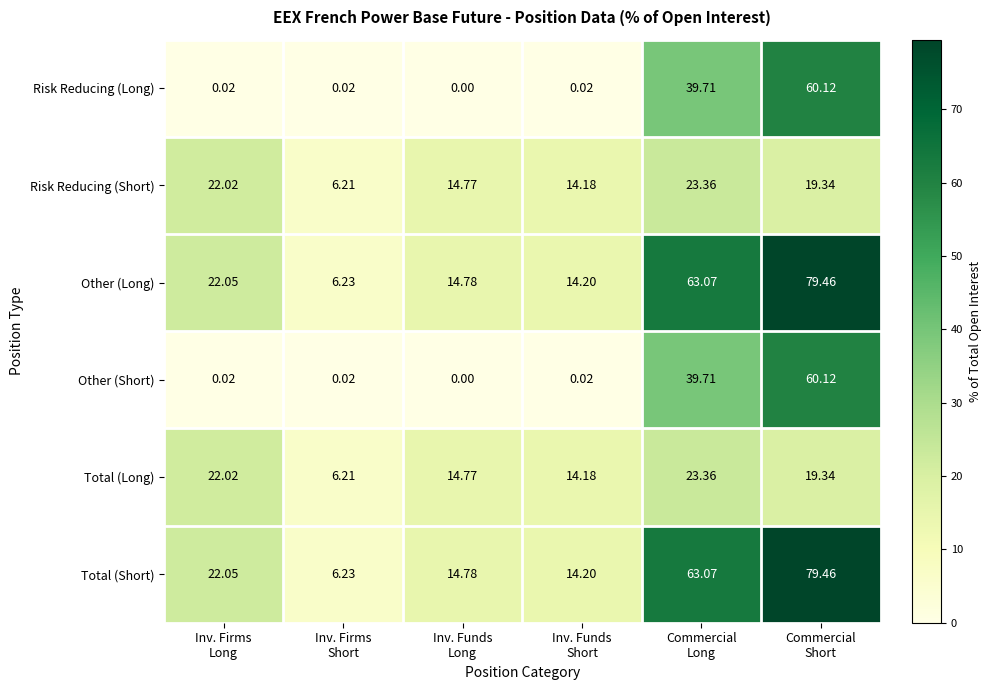

Which label corresponds to the smallest value in the chart?

Inv. Funds
Long